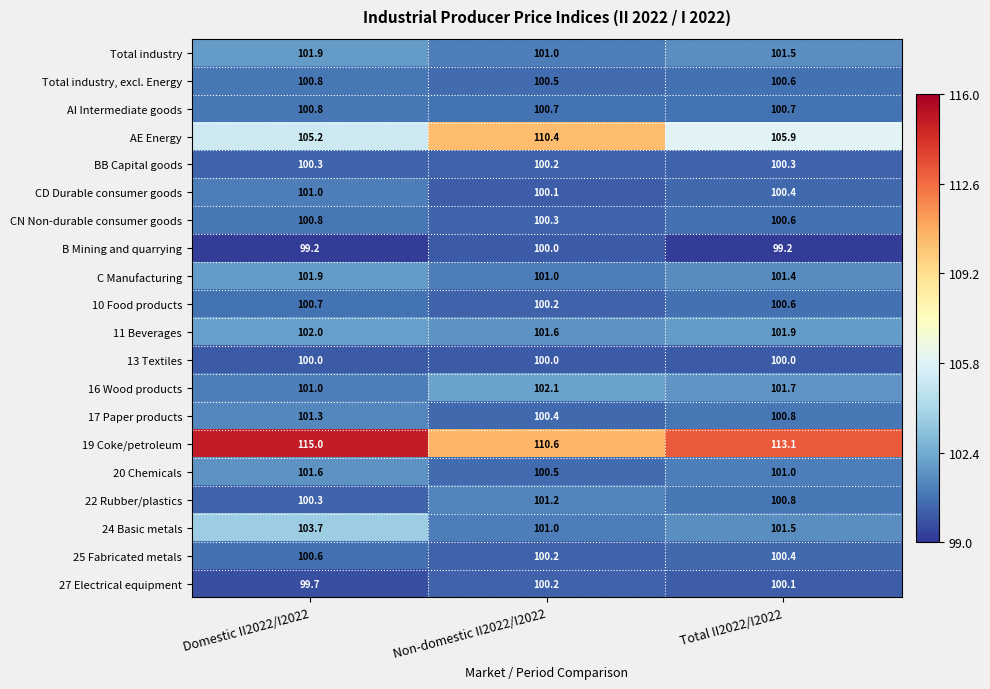

What is the minimum value for CN Non-durable consumer goods?

100.3